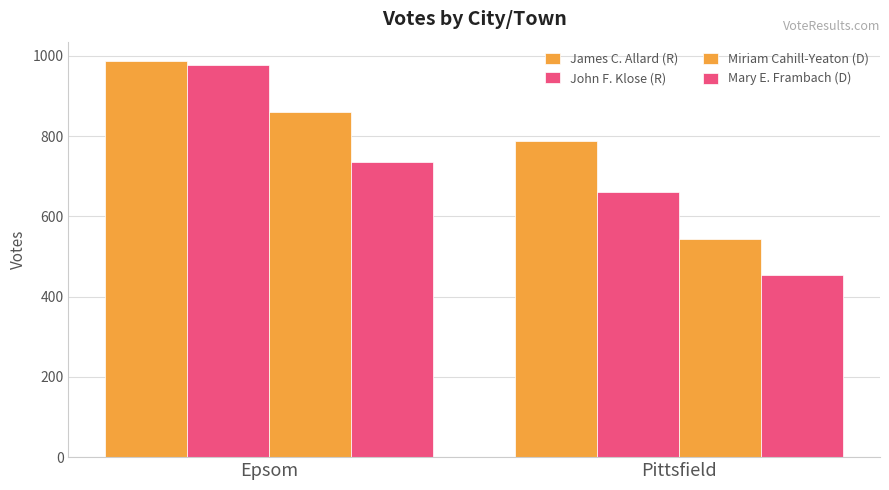

Is the value of Mary E. Frambach (D) at Epsom greater than the value of James C. Allard (R) at Pittsfield?

No